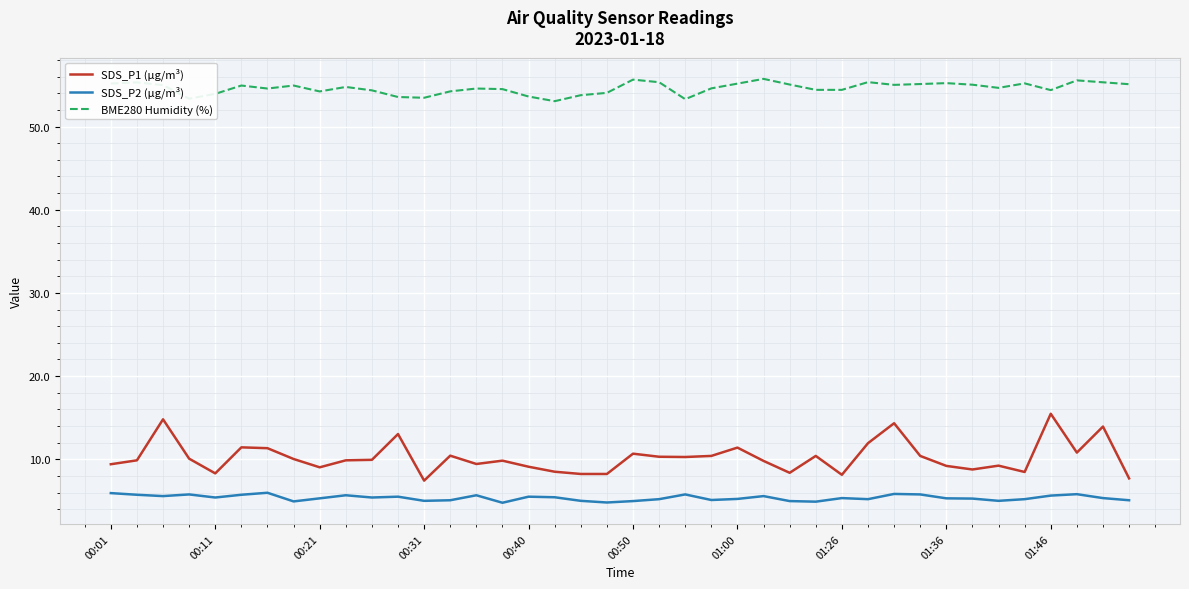

True or false: SDS_P1 (µg/m³) and BME280 Humidity (%) cross at least once.

False